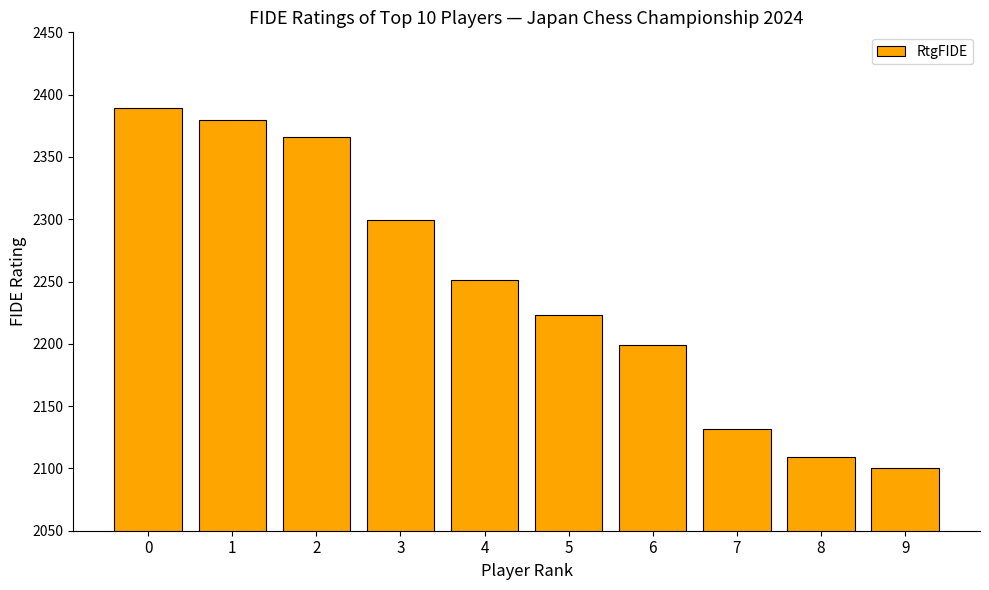

What is the change in value from 3 to 5?

-76